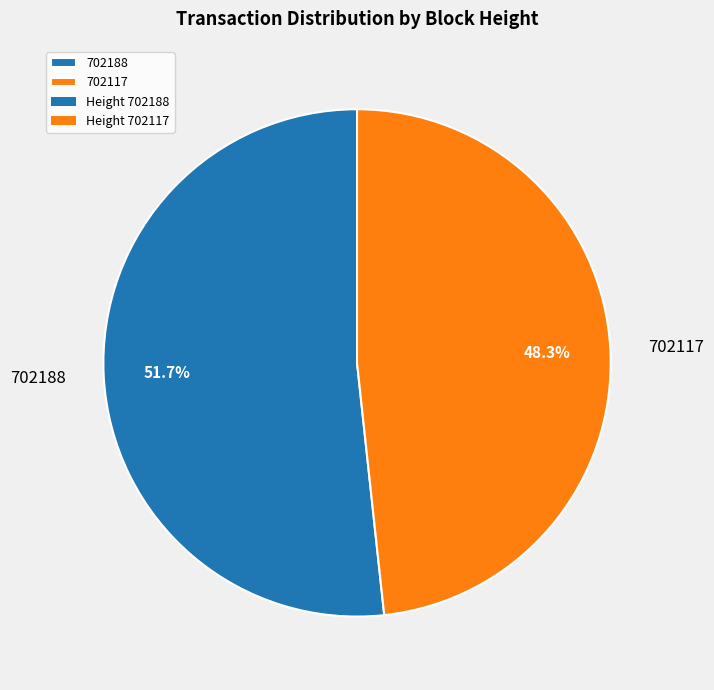

Count the number of slices in the pie.

2